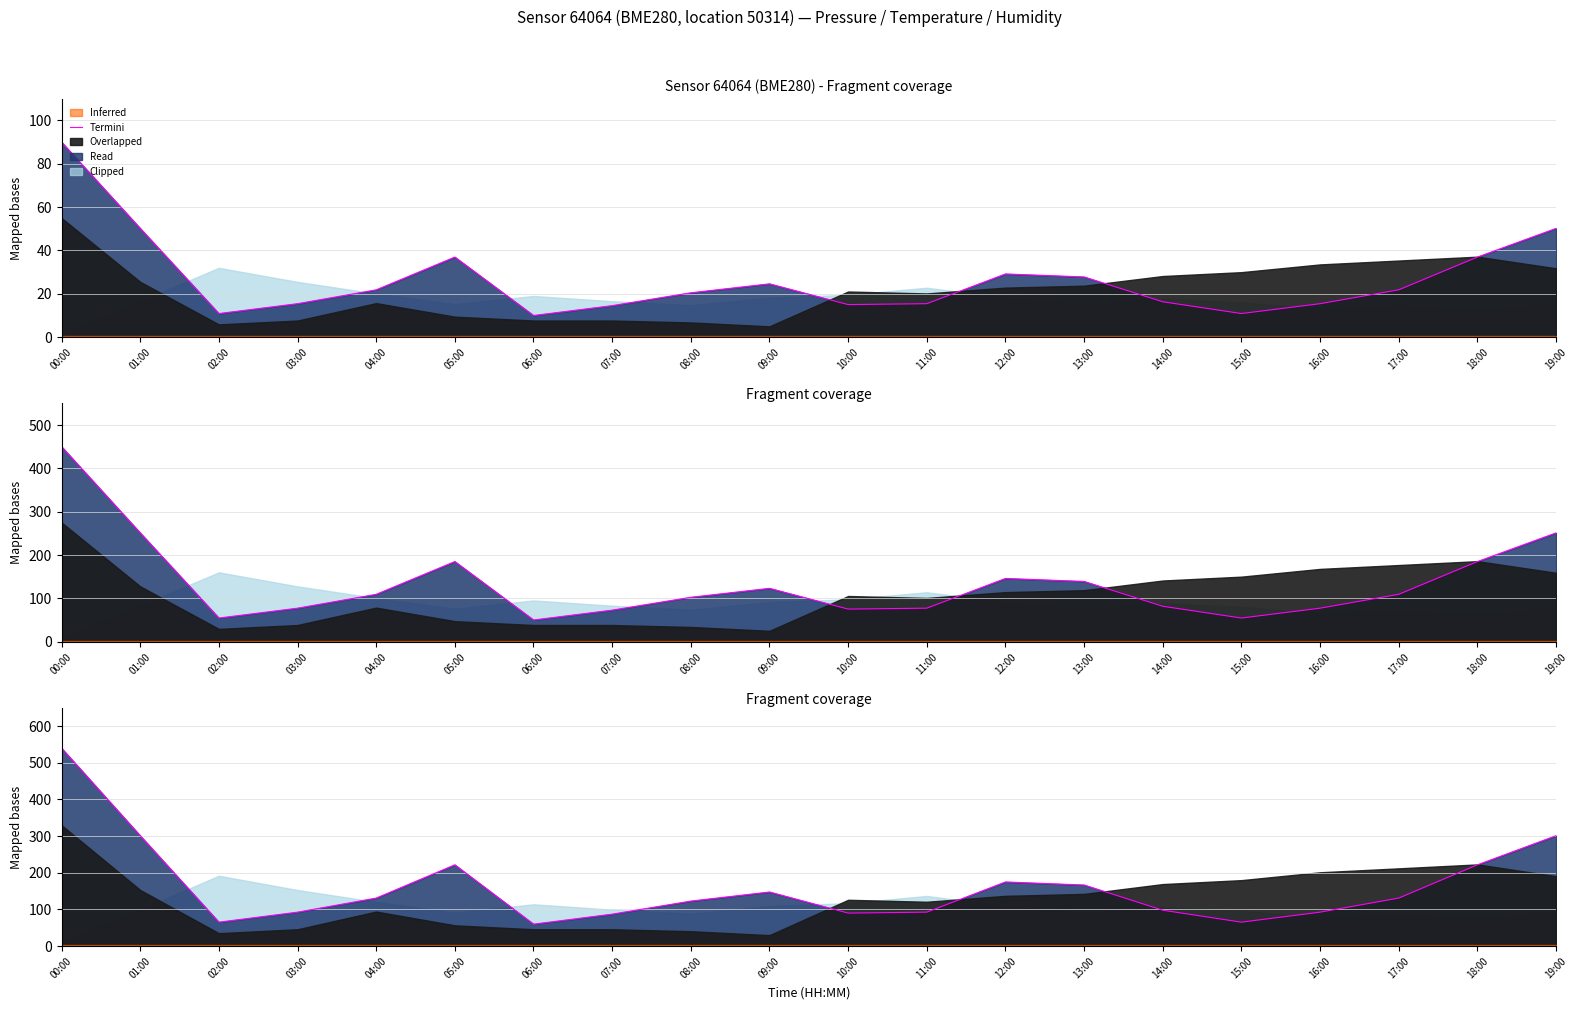

What position from the left is 07:00?

8